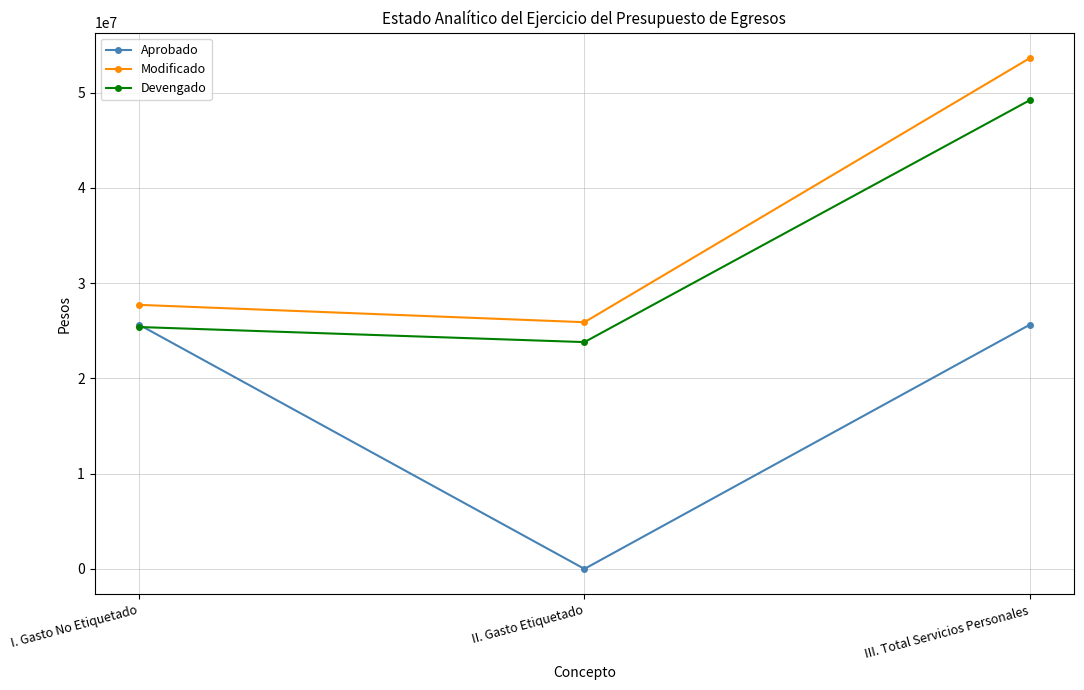

At which category is the sum across all series the highest?

III. Total Servicios Personales